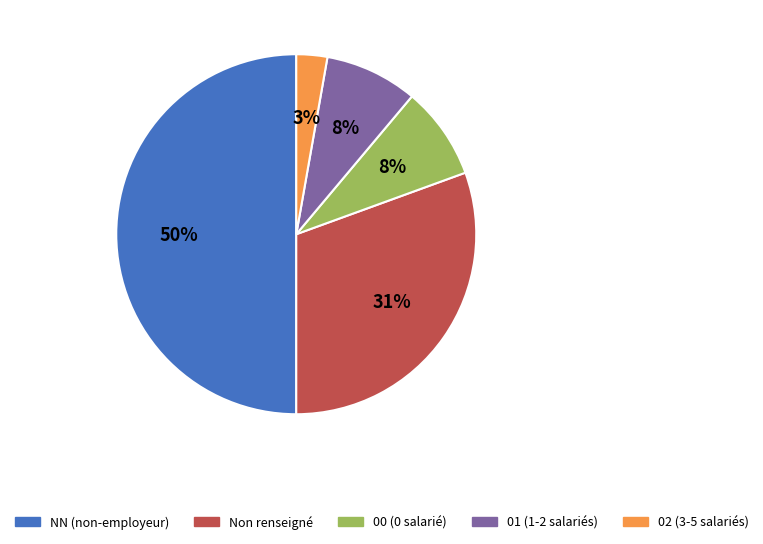

To the nearest percent, what is the average slice percentage?

20%